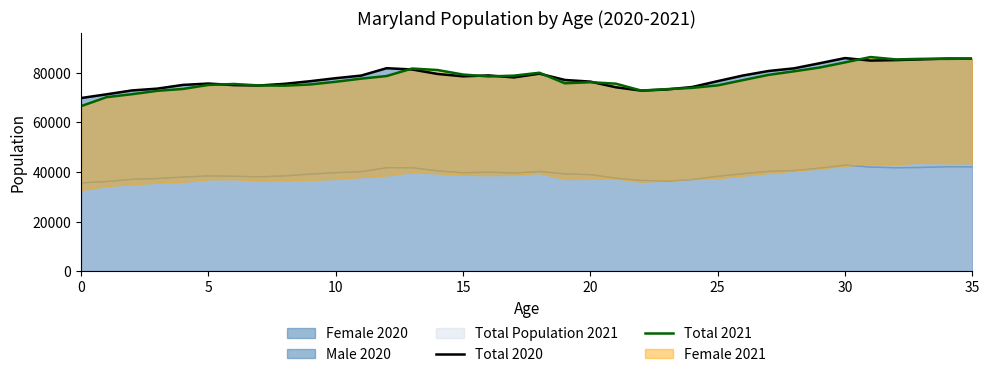

How many times do Total 2020 and Total 2021 cross each other?

11